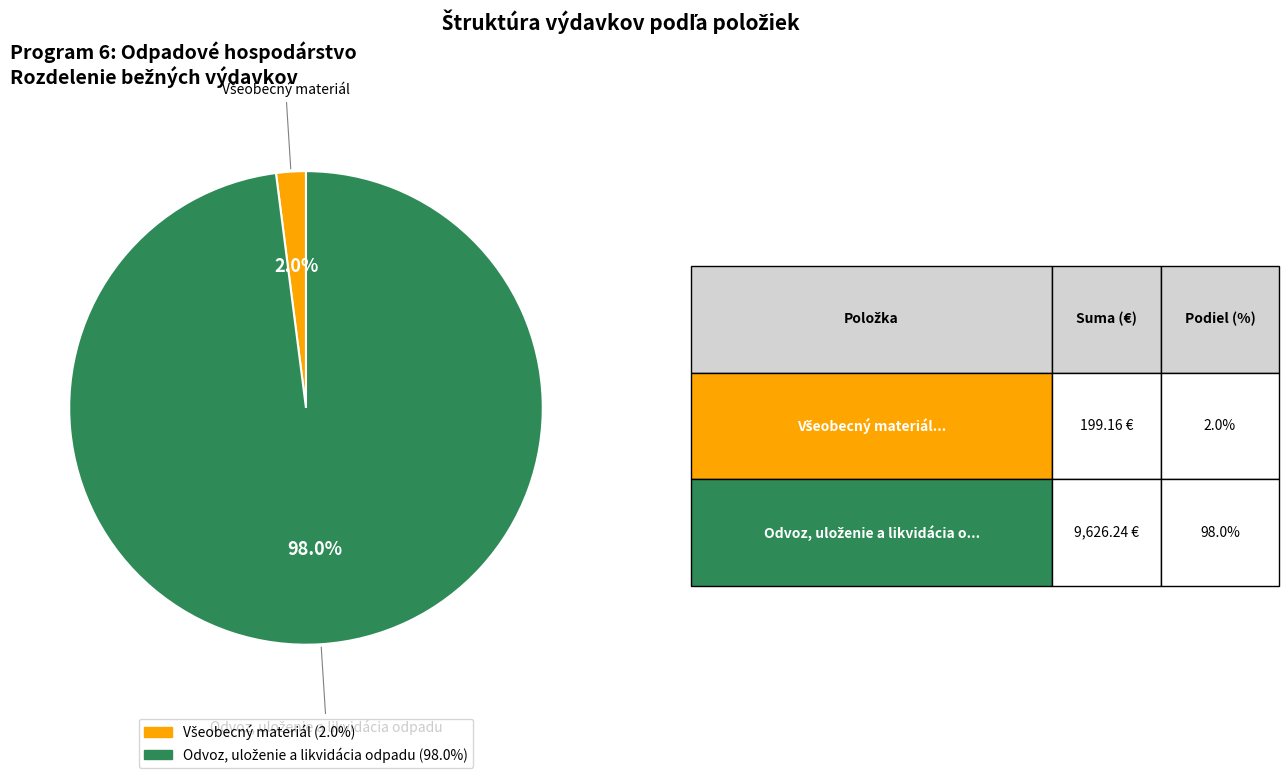

Does any single category account for the majority?

Yes